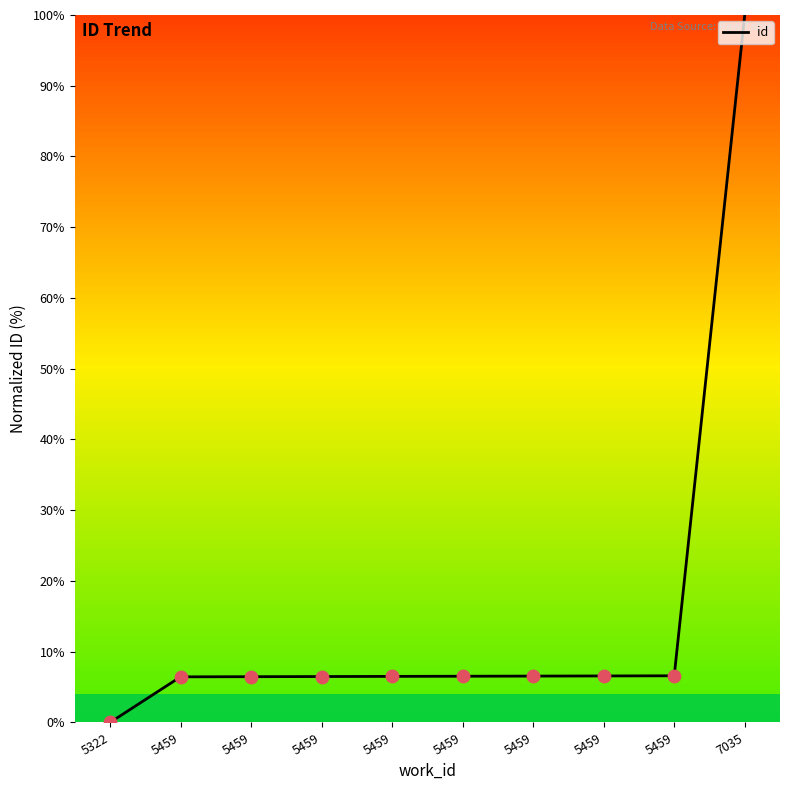

Is this an area chart (filled region under the line)?

No